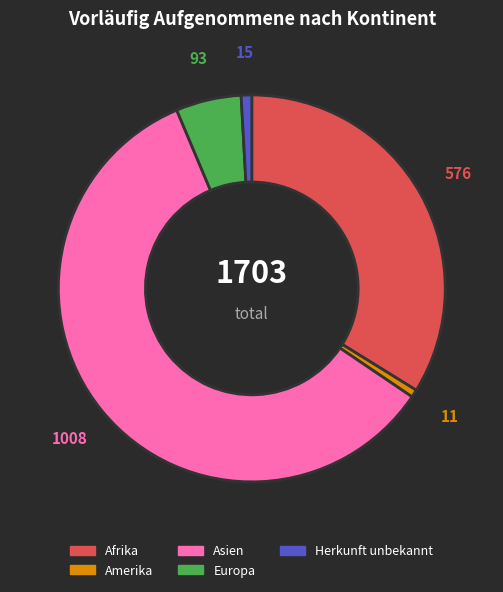

Count the number of slices in the pie.

5